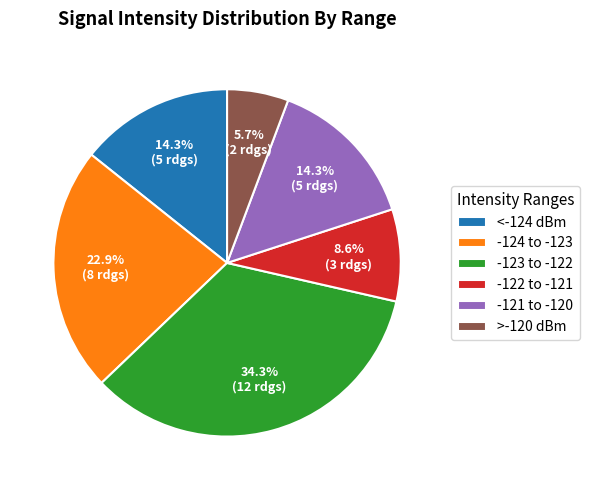

What is the largest slice in the pie chart?

-123 to -122